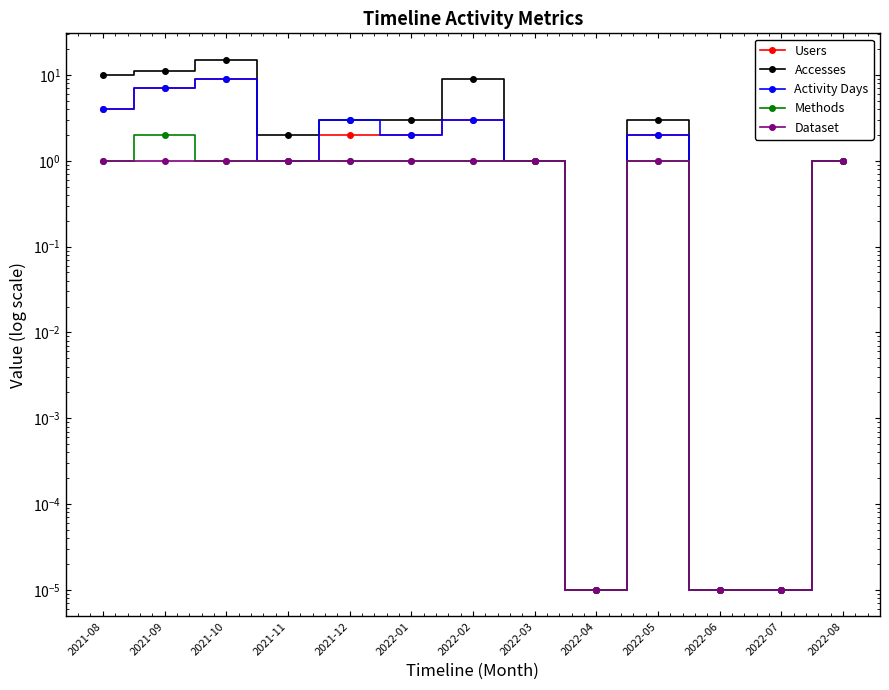

Reading right to left, extract all data points from this chart.

Users: 1.0	0.0	0.0	2.0	0.0	1.0	3.0	2.0	2.0	1.0	9.0	7.0	4.0
Accesses: 1.0	0.0	0.0	3.0	0.0	1.0	9.0	3.0	3.0	2.0	15.0	11.0	10.0
Activity Days: 1.0	0.0	0.0	2.0	0.0	1.0	3.0	2.0	3.0	1.0	9.0	7.0	4.0
Methods: 1.0	0.0	0.0	1.0	0.0	1.0	1.0	1.0	1.0	1.0	1.0	2.0	1.0
Dataset: 1.0	0.0	0.0	1.0	0.0	1.0	1.0	1.0	1.0	1.0	1.0	1.0	1.0